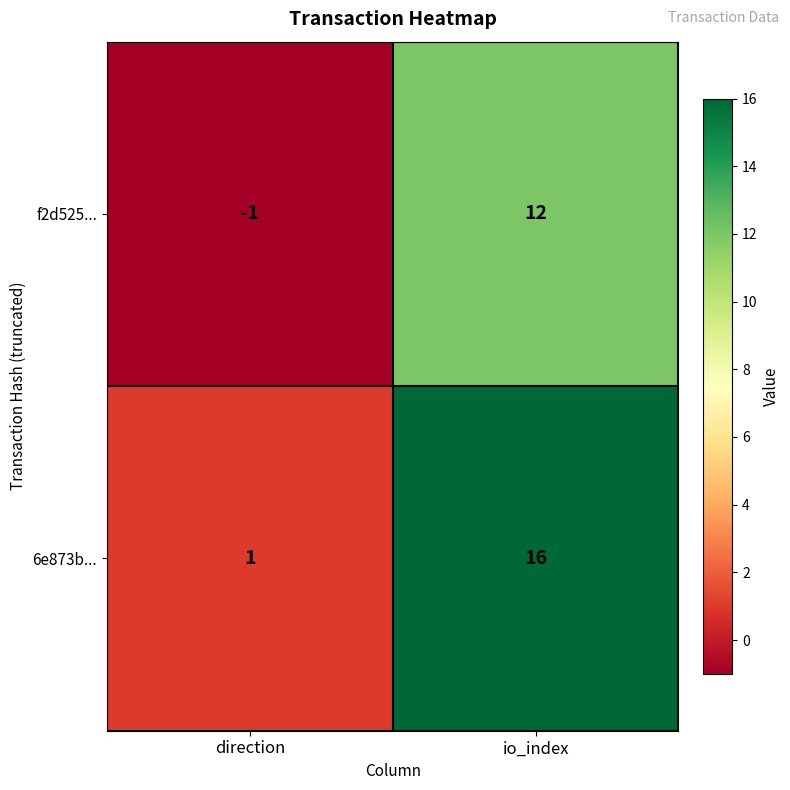

Reading left to right, what are all the values shown in this chart?

f2d525...: direction=-1	io_index=12
6e873b...: direction=1	io_index=16